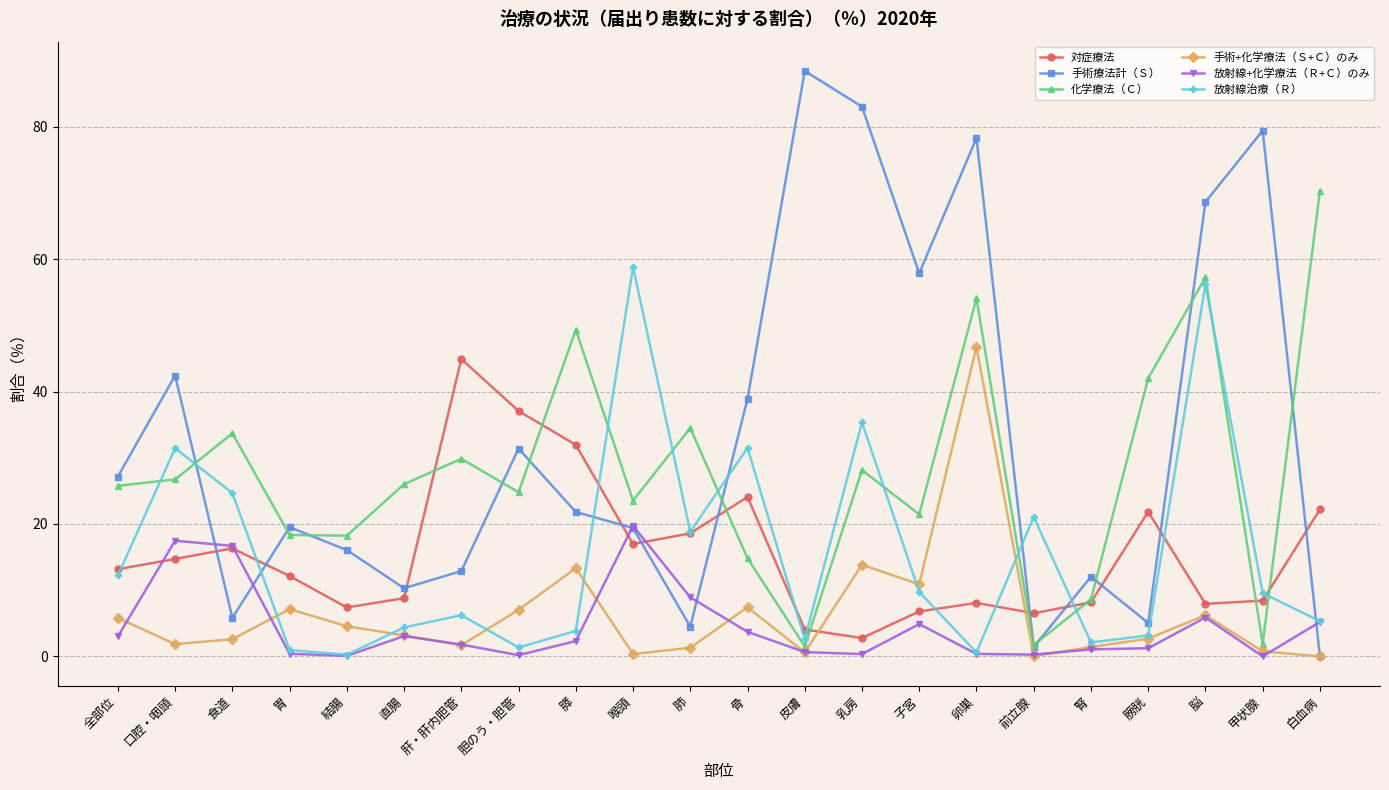

Which series has the widest spread of values?

手術療法計（Ｓ）